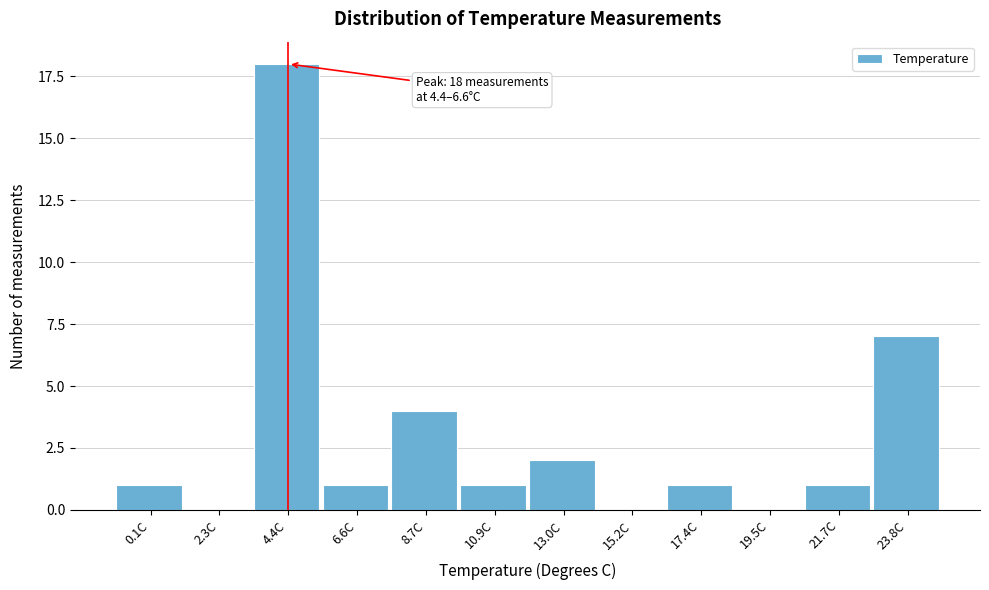

Reading left to right, what are all the values shown in this chart?

0.1C=1	2.3C=0	4.4C=18	6.6C=1	8.7C=4	10.9C=1	13.0C=2	15.2C=0	17.4C=1	19.5C=0	21.7C=1	23.8C=7